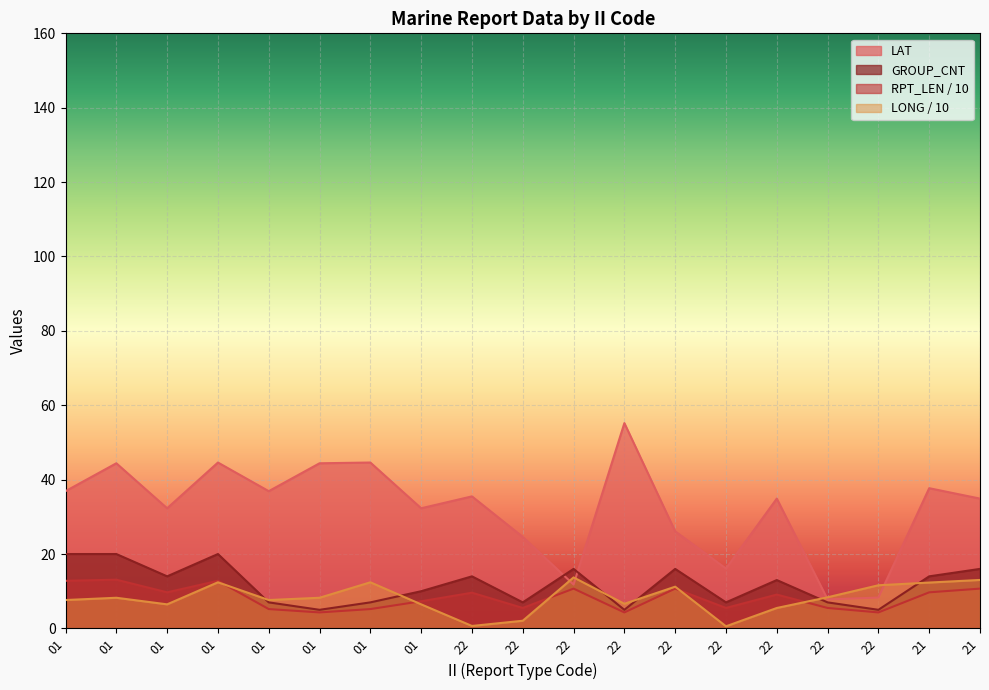

Reading left to right, what are all the values shown in this chart?

LAT: 36.9	44.4	32.3	44.6	36.9	44.4	44.6	32.3	35.5	24.6	11.8	55.2	26.1	16.1	34.9	7.8	8.3	37.7	34.9
LONG: 7.6	8.2	6.5	12.4	7.6	8.2	12.4	6.5	0.7	2.1	13.7	6.6	11.2	0.6	5.5	8.4	11.6	12.3	13.0
RPT_LEN: 12.8	13.1	9.7	12.8	5.2	4.3	5.2	7.3	9.6	5.5	10.7	4.3	10.7	5.5	9.1	5.5	4.3	9.7	10.7
GROUP_CNT: 20.0	20.0	14.0	20.0	7.0	5.0	7.0	10.0	14.0	7.0	16.0	5.0	16.0	7.0	13.0	7.0	5.0	14.0	16.0